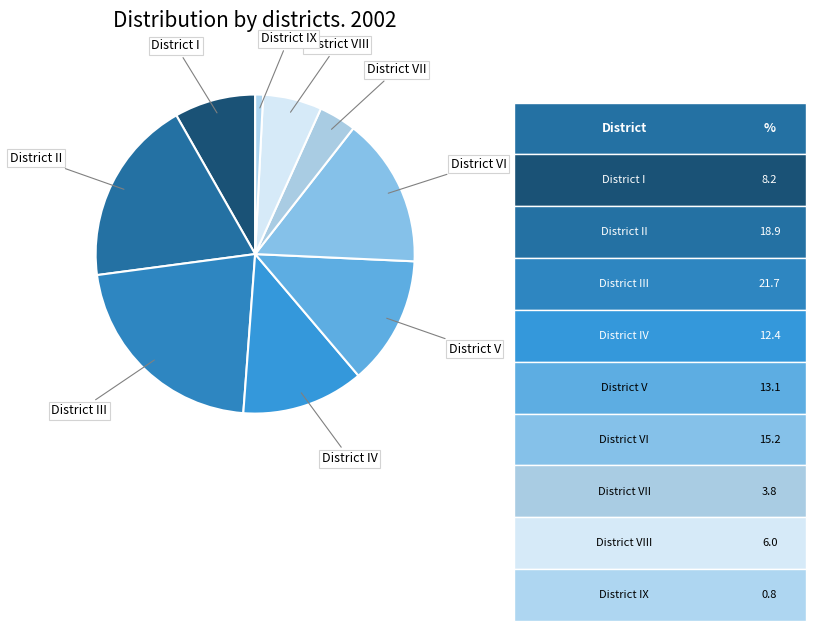

Does District IV account for over 50% of the chart?

No